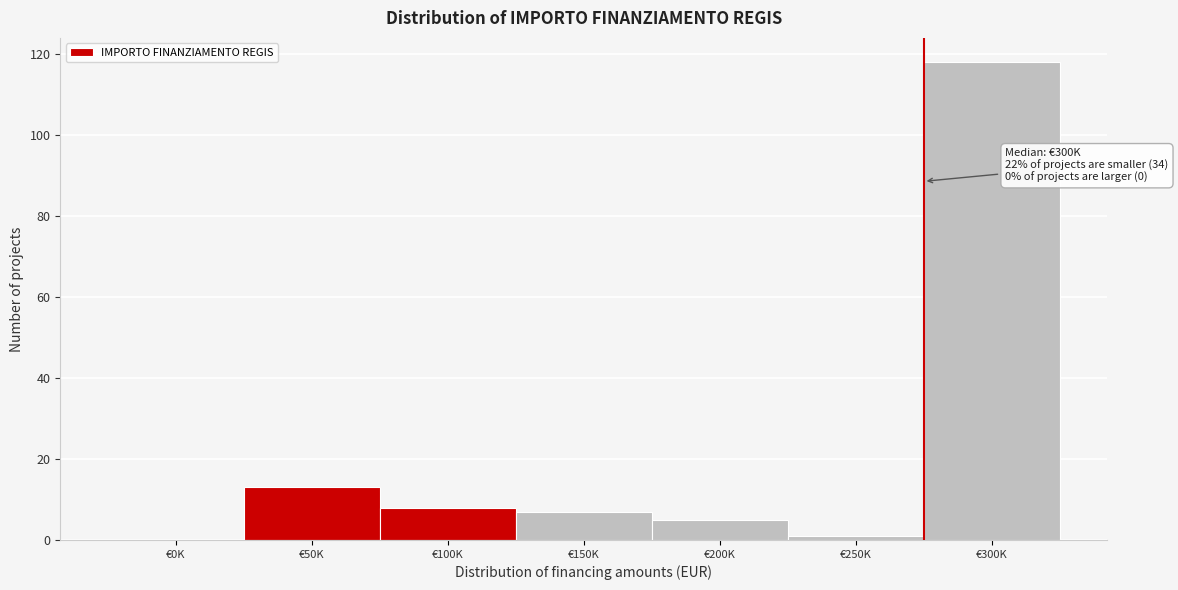

Reading left to right, extract all data points from this chart.

€0K=0	€50K=13	€100K=8	€150K=7	€200K=5	€250K=1	€300K=118